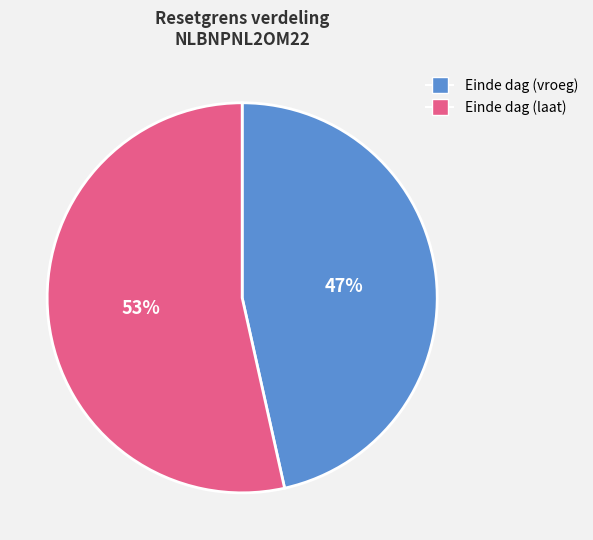

Is there a majority slice in this chart?

Yes